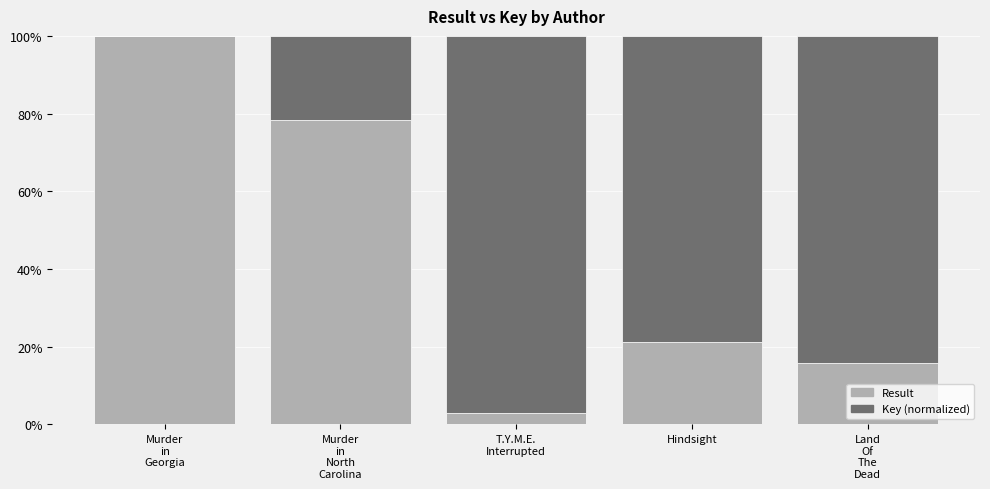

What is the difference between the Result values at Murder
in
Georgia and T.Y.M.E.
Interrupted?

97.1